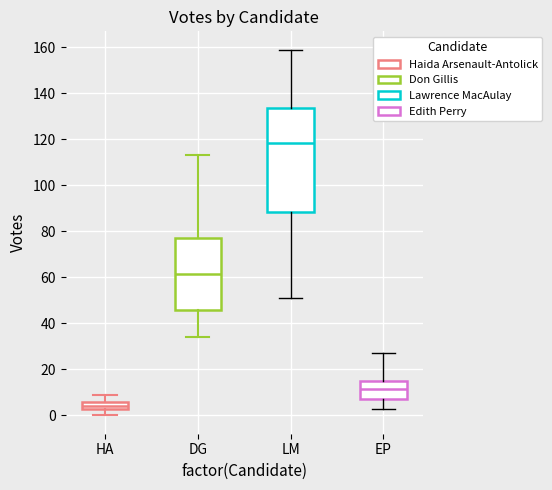

Reading left to right, transcribe this box plot: for each box, give where its median line is, the range the box spans, and where its two whiskers end, as read against the y-axis. The values are not printed on the chart, so give them approximately, as read against the axis.

HA: median 4, box 2 to 6, whiskers 0 to 10
DG: median 62, box 46 to 78, whiskers 34 to 114
LM: median 118, box 88 to 134, whiskers 52 to 160
EP: median 12, box 8 to 16, whiskers 4 to 28